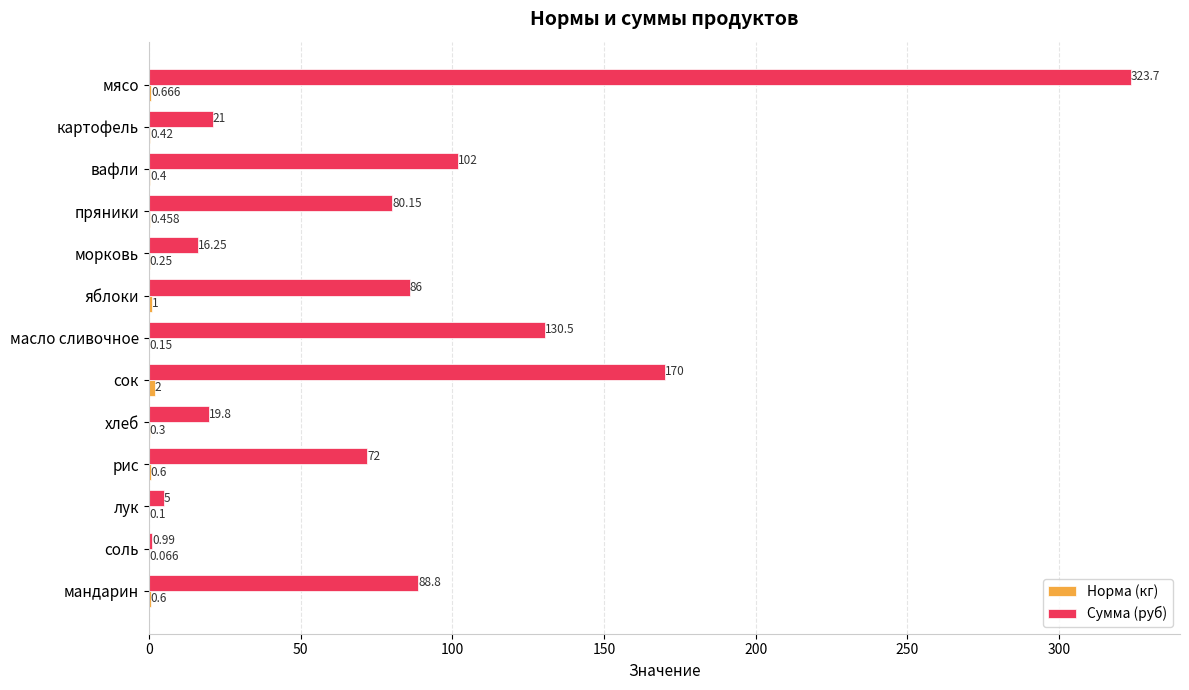

At which category is the sum across all series the highest?

мясо